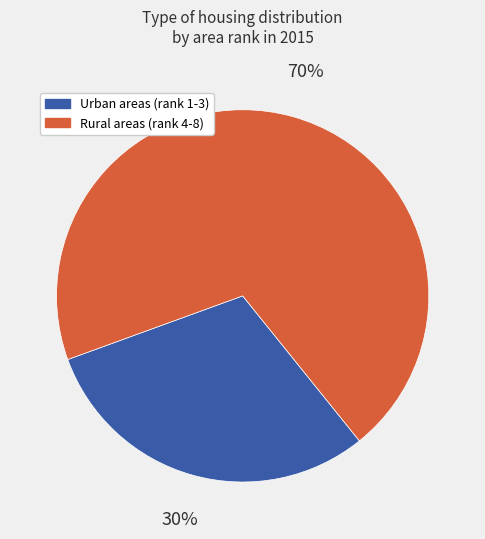

Which slice is the largest?

Rural areas (rank 4-8)